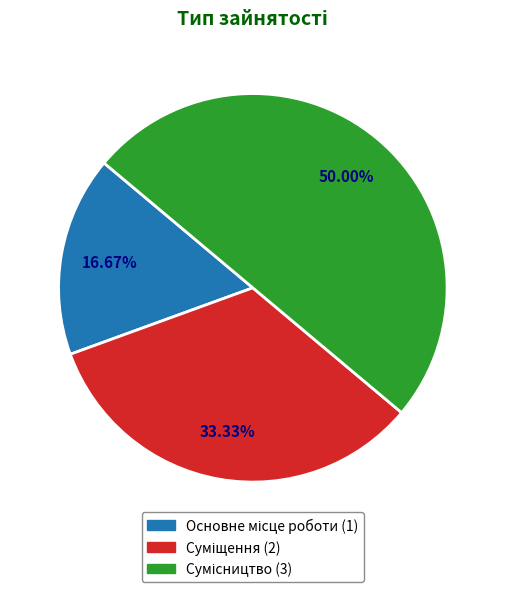

Count the number of slices in the pie.

3